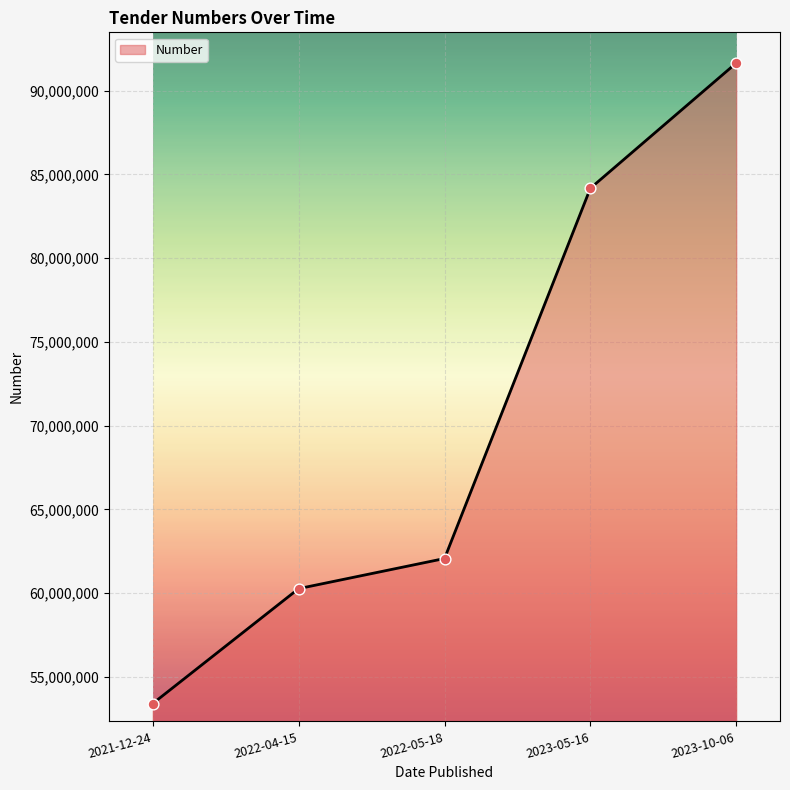

Approximately how many times larger is the value at 2022-04-15 compared to 2023-10-06?

0.7